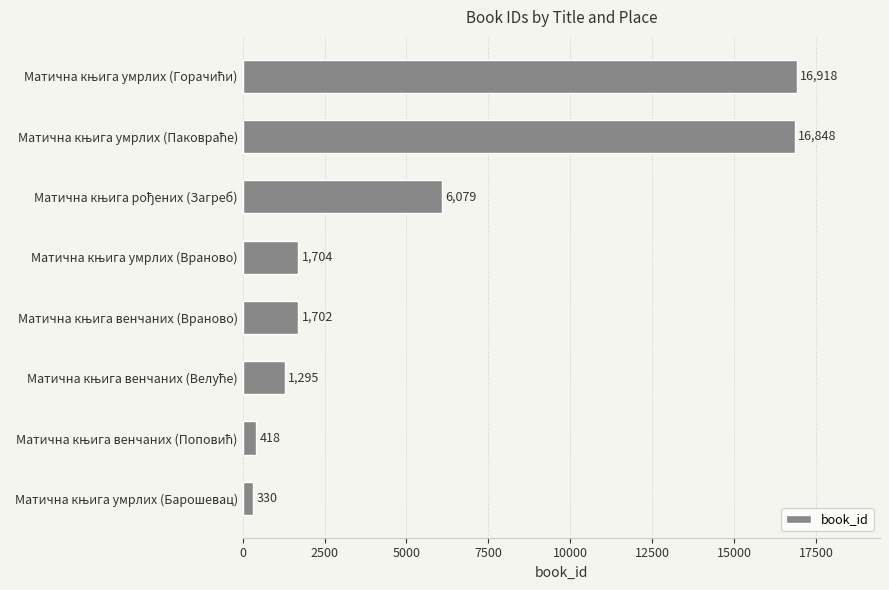

What is the smallest value displayed?

330